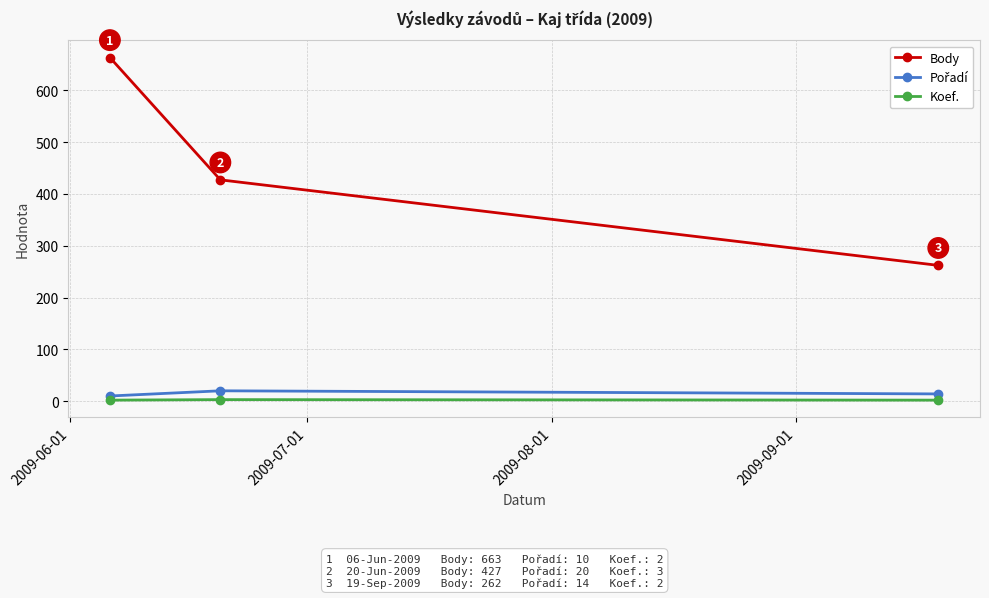

What is the greatest value displayed?

663